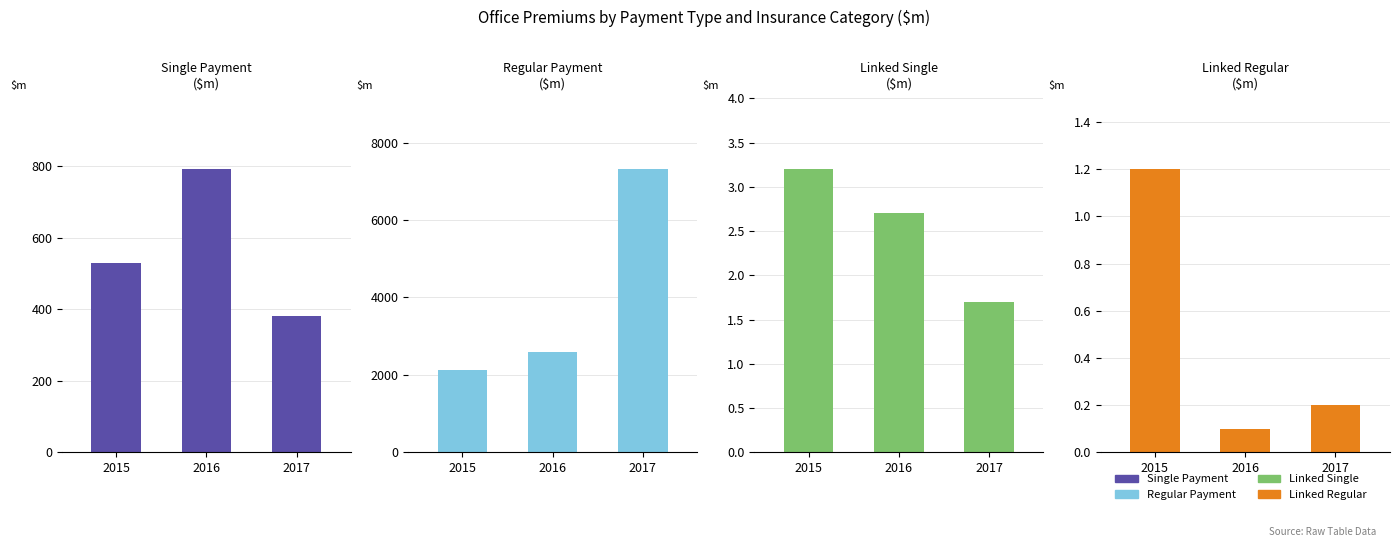

What are all the series names shown in the legend?

Single Payment, Regular Payment, Linked Single, Linked Regular